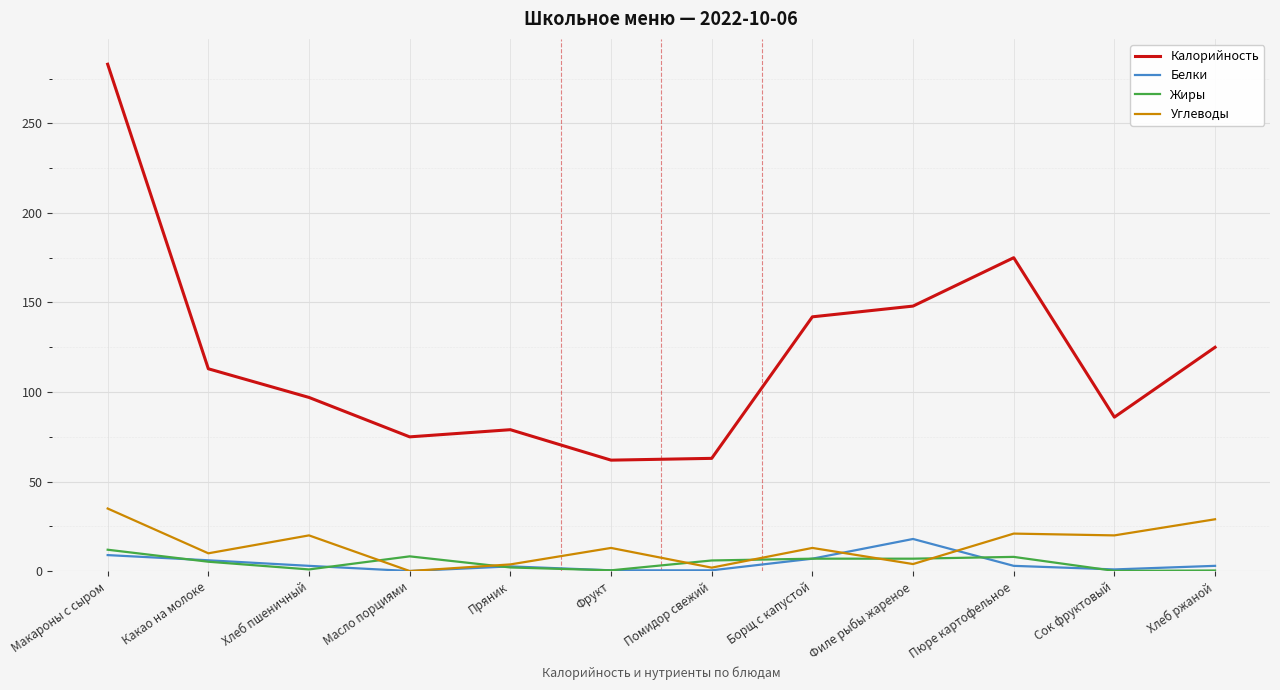

What is the maximum value for Жиры?

12.0